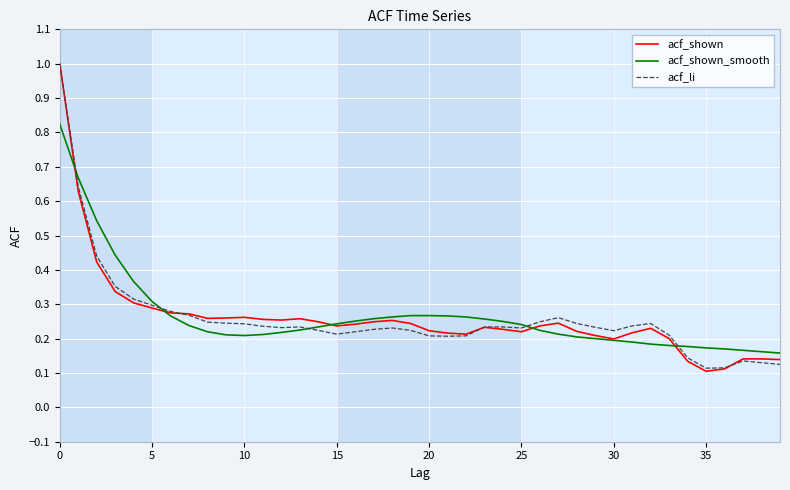

At how many categories does at least one series exceed 0?

40